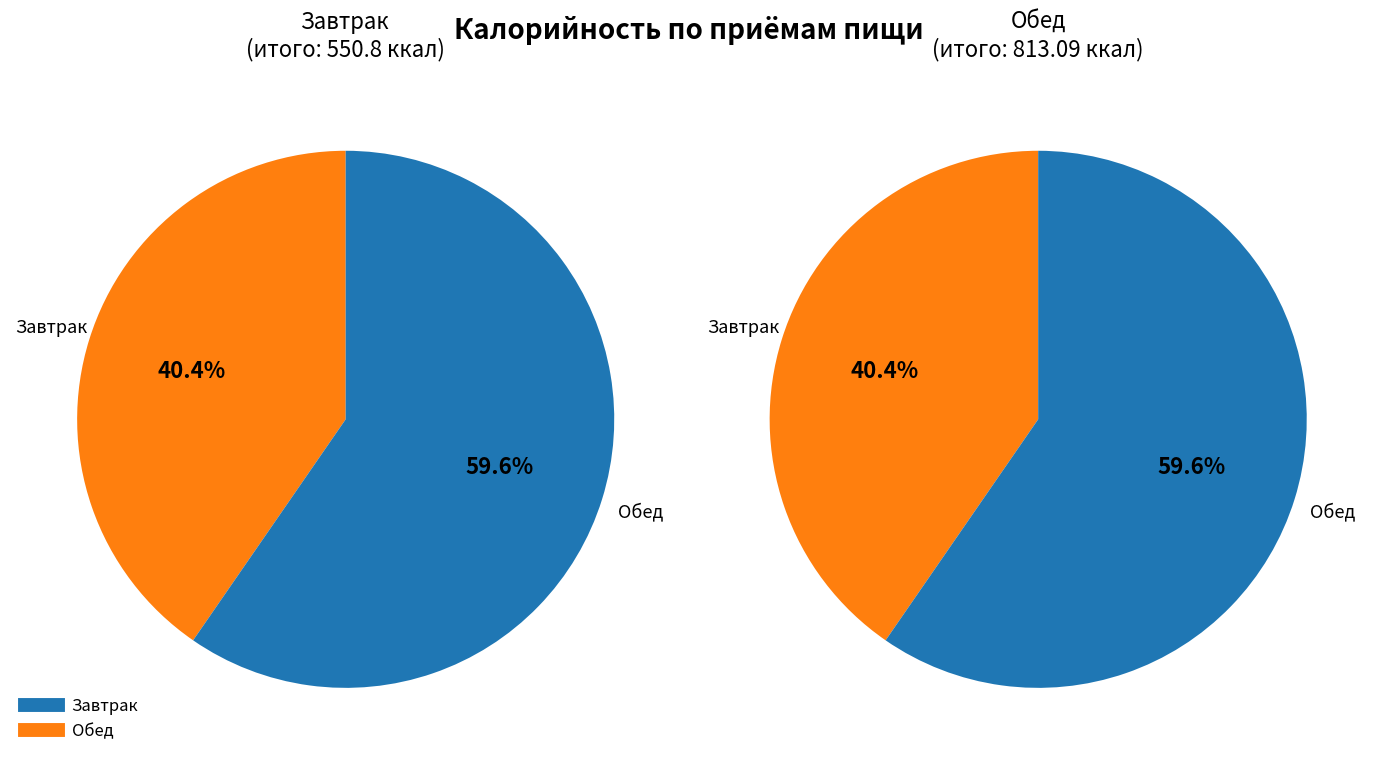

To the nearest percent, what is the combined percentage of Обед and Завтрак?

100%